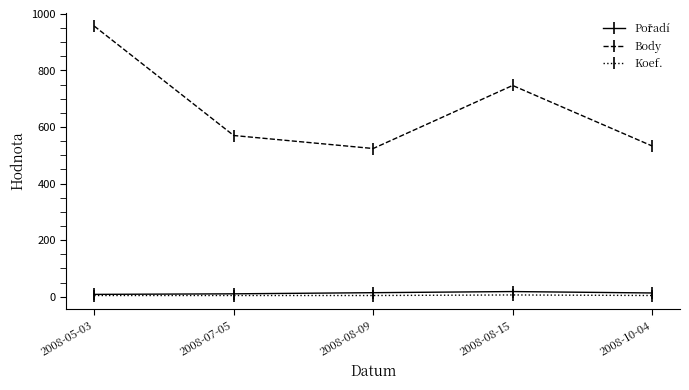

What is the highest value of the Body series?

957